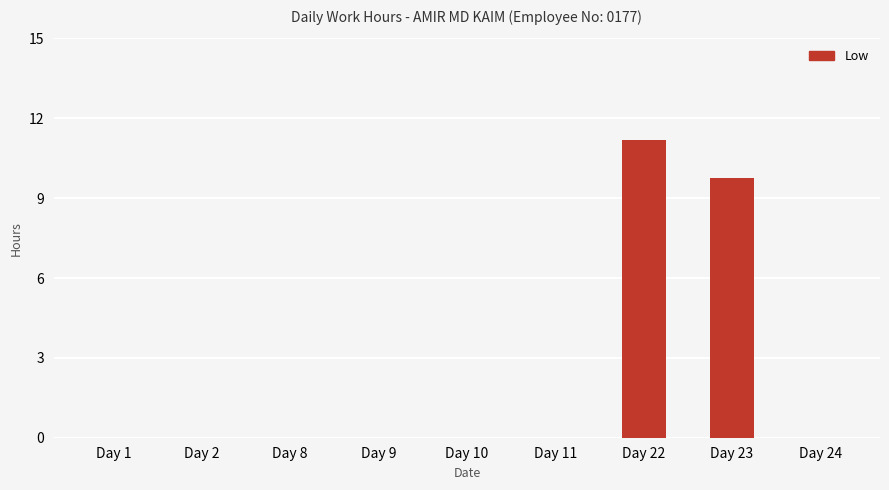

What is the sum of all values?

20.9